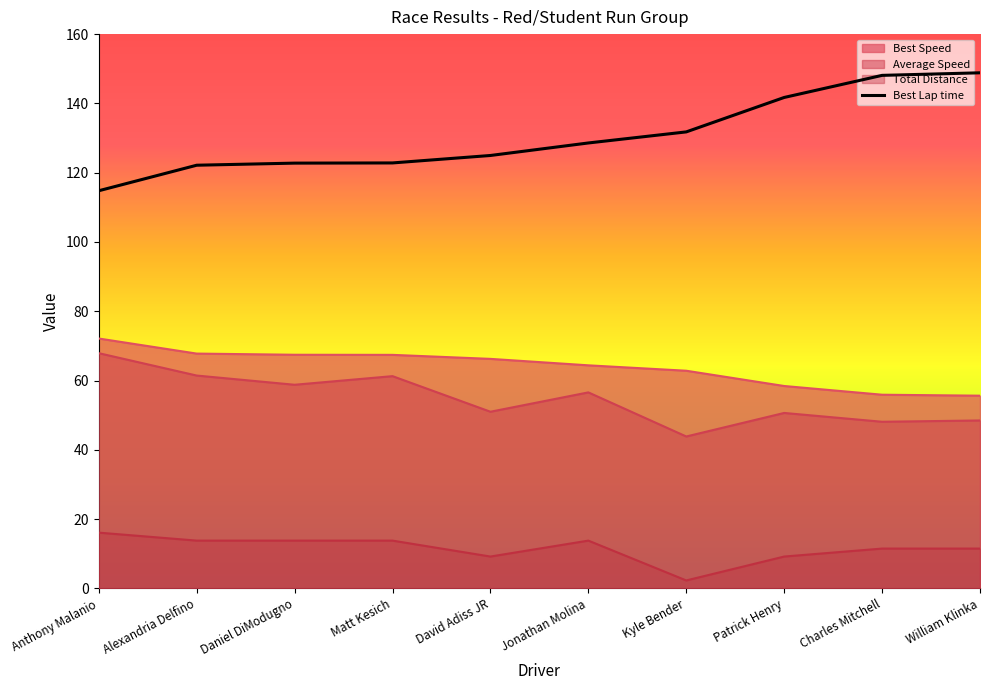

What is the value of the 6th point from the left?

128.6